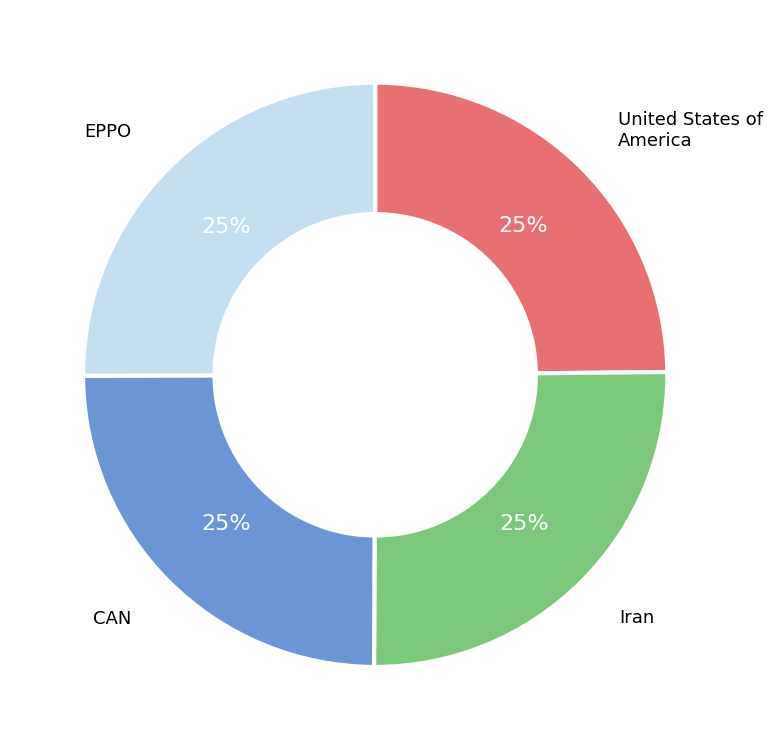

How many slices are in this pie chart?

4